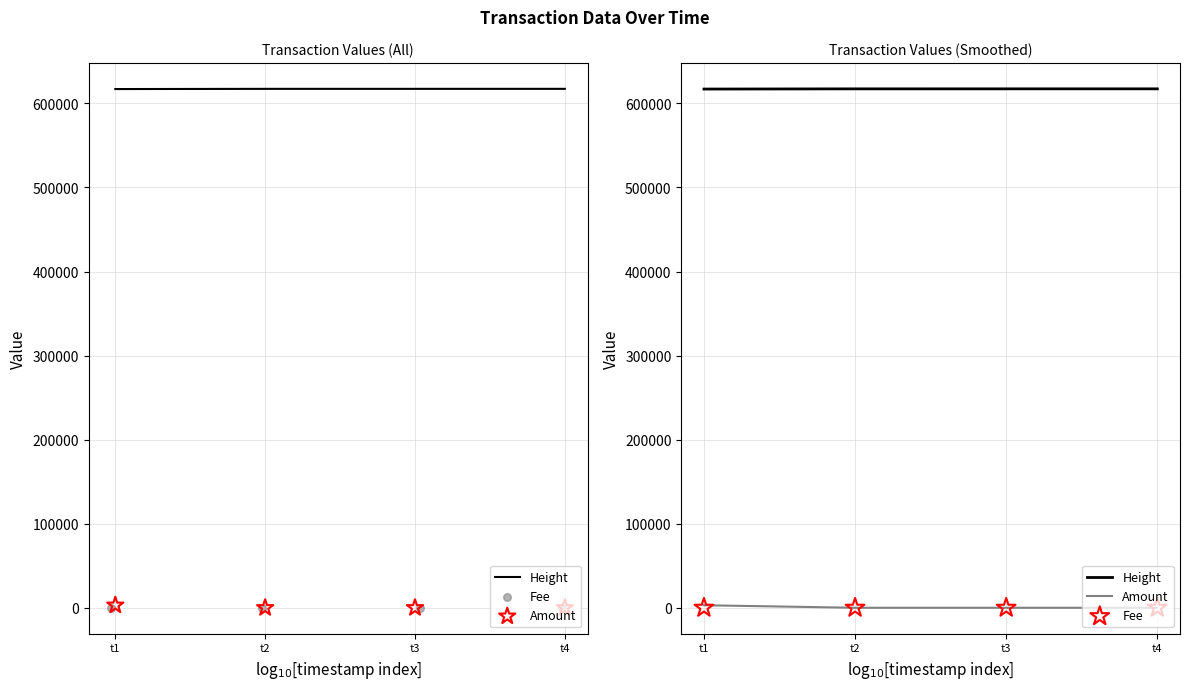

Which series contains the lowest Y value?

Amount